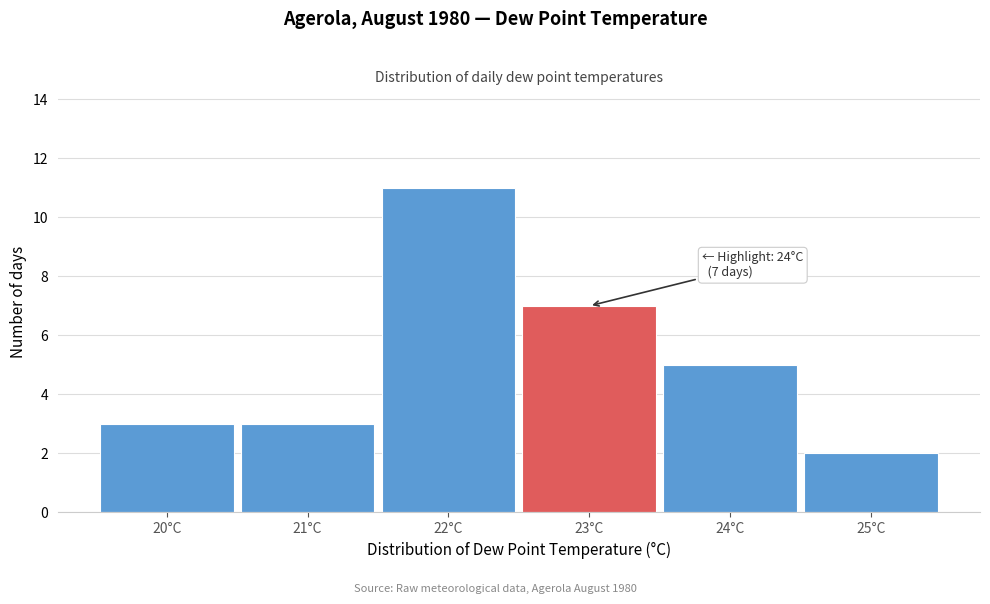

Reading left to right, extract all data points from this chart.

3	3	11	7	5	2